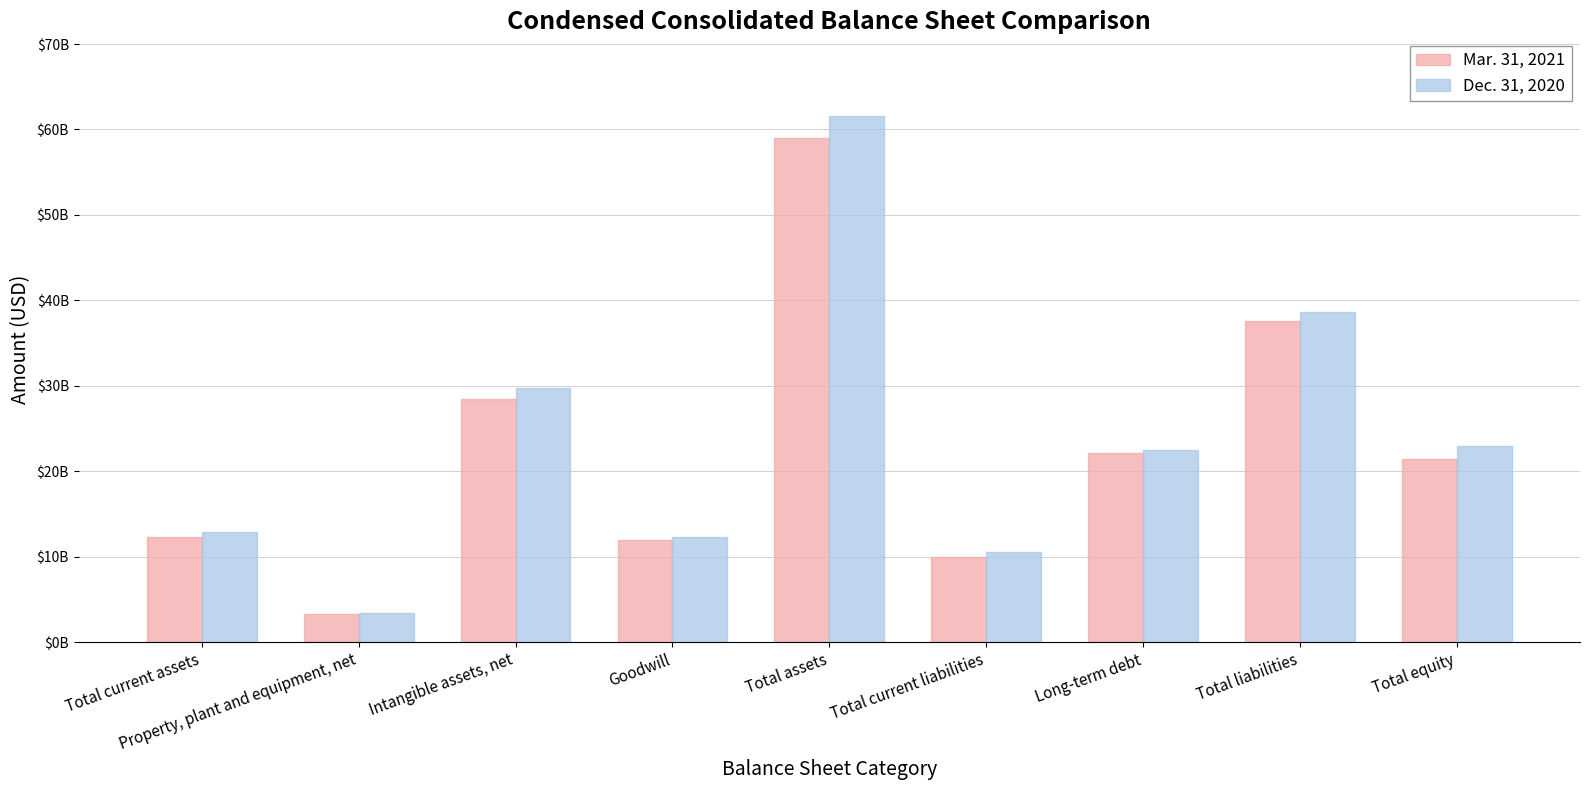

What are all the series names shown in the legend?

Mar. 31, 2021, Dec. 31, 2020